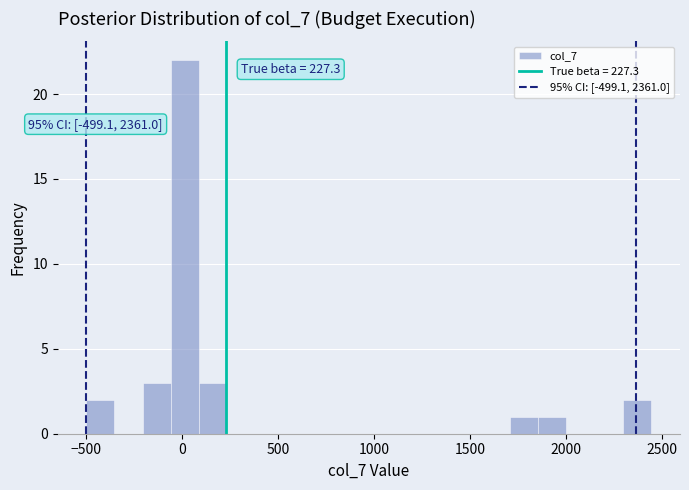

Read against the x-axis, roughly where is the centre of the tallest bar?

0